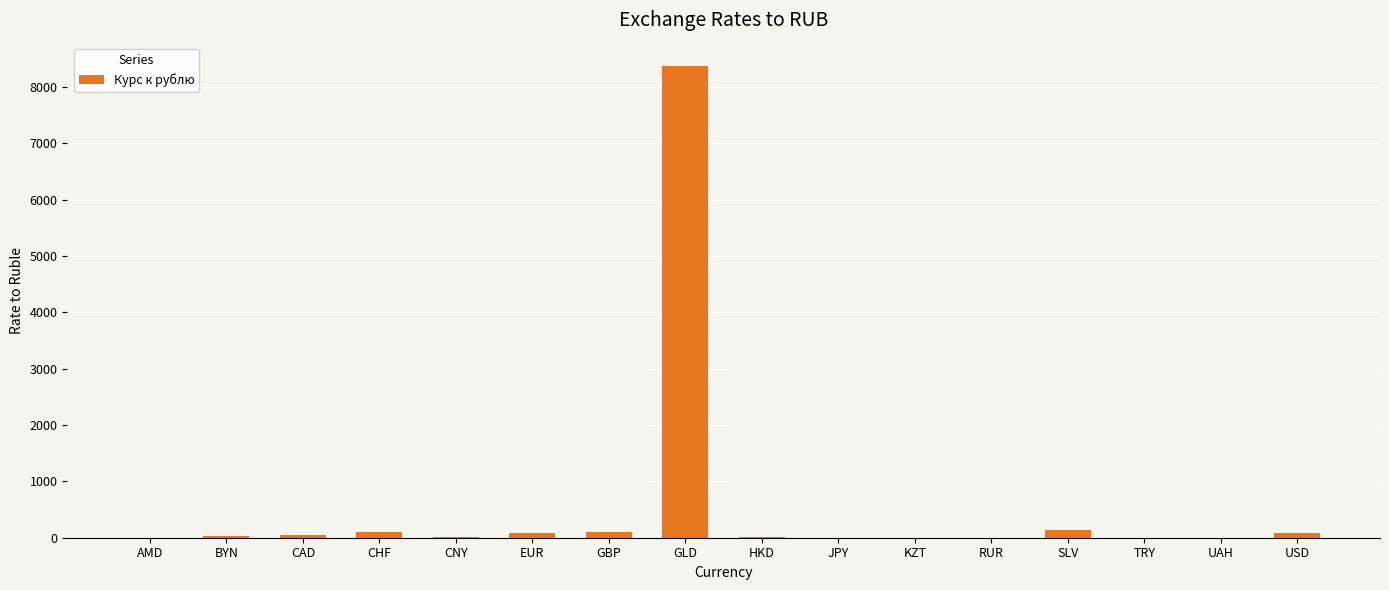

Which category has the highest value across all series?

GLD